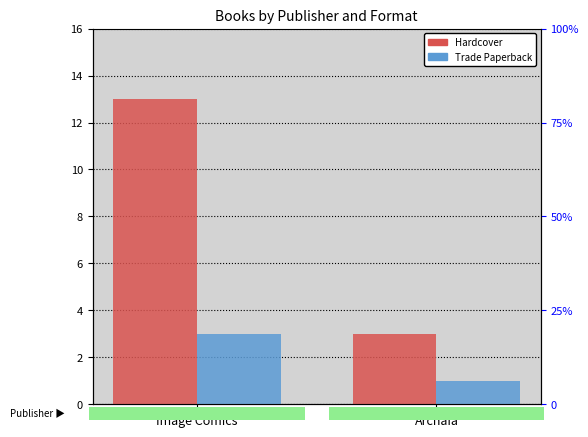

What is the difference between the Hardcover values at Archaia and Image Comics?

10